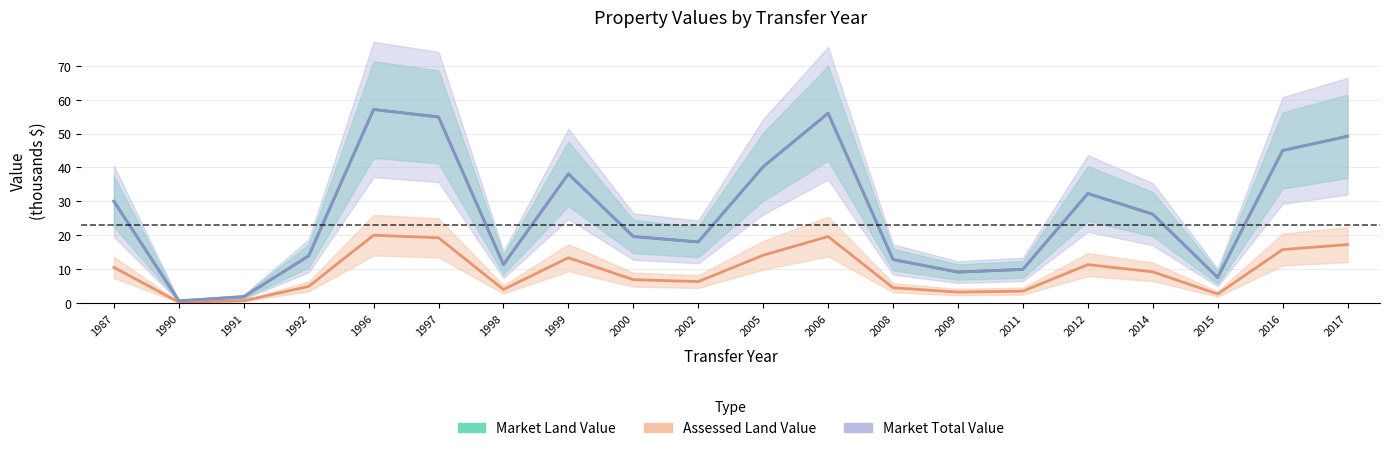

What is the total value across all series at 1987?

70.5